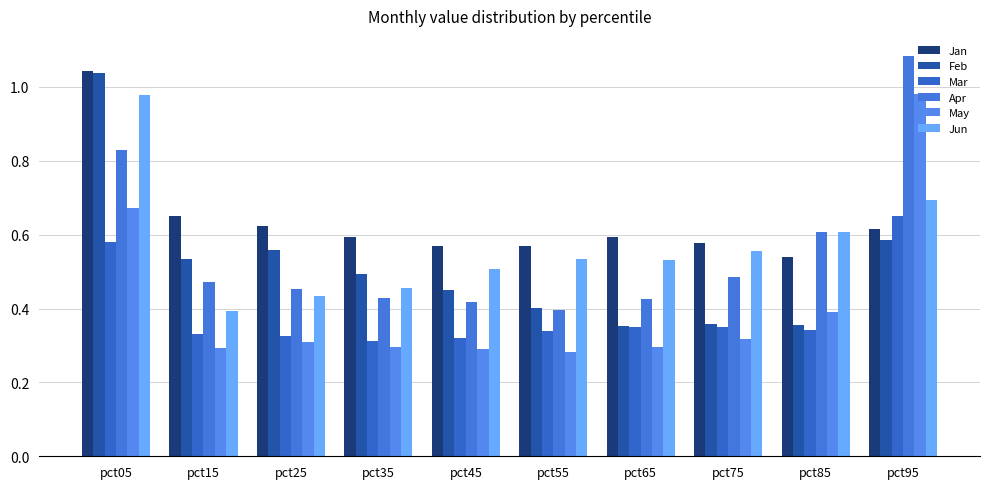

The Feb series shows 0.6 at pct05. True or false?

False